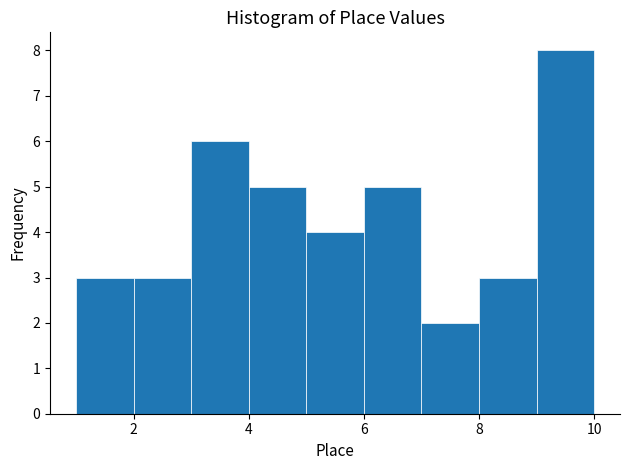

Which range on the x-axis has the tallest bar?

9 to 10